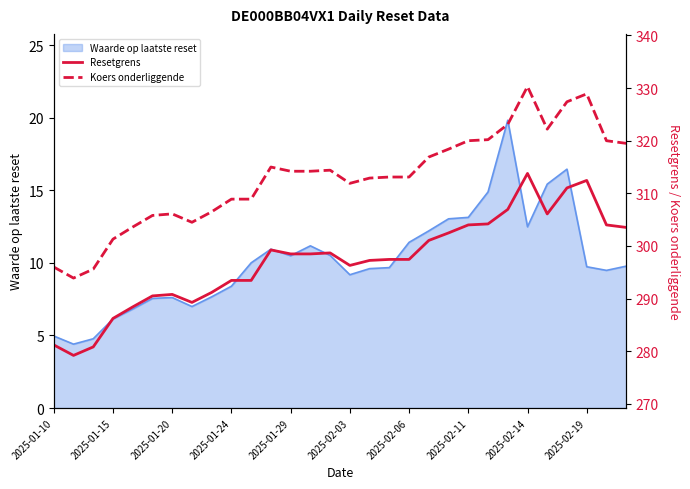

What is the sum of all Resetgrens values?

8917.5